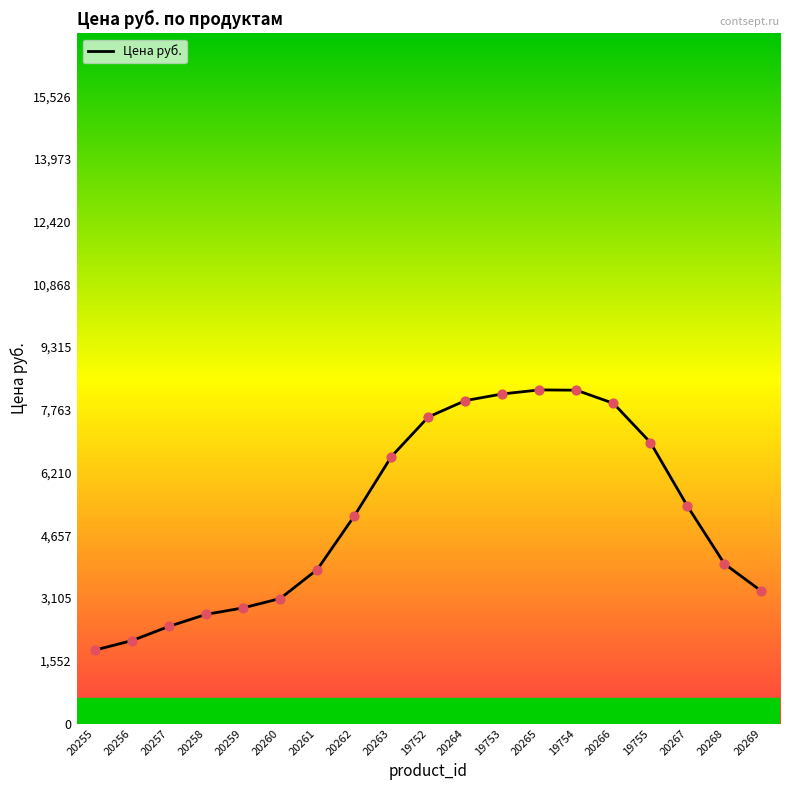

What is the change in value from 20263 to 20266?

+1320.5